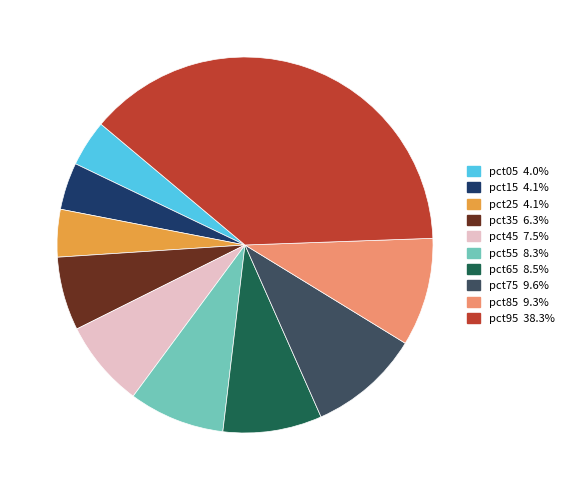

What is the largest slice in the pie chart?

pct95